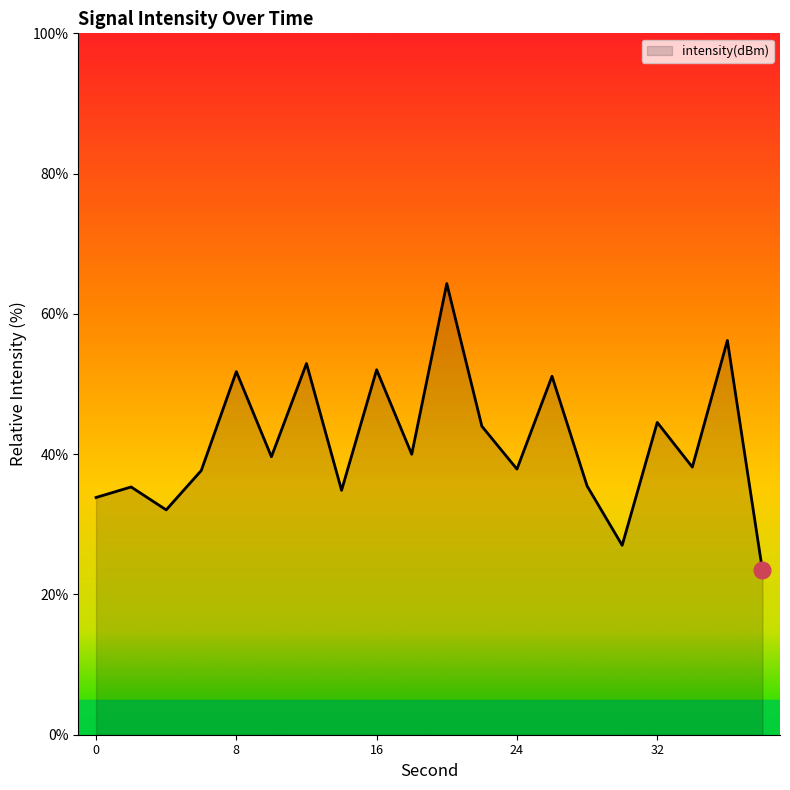

What is the difference between the maximum and minimum values?

40.9